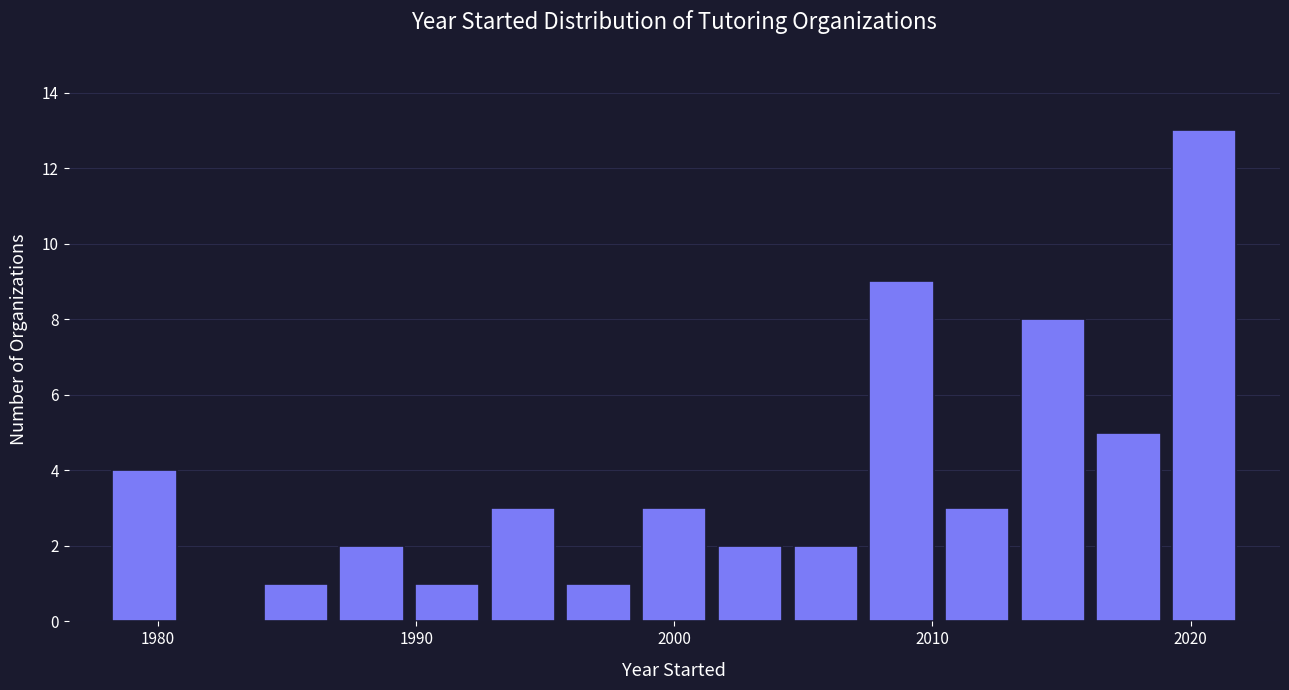

Read against the x-axis, roughly where is the centre of the tallest bar?

2021